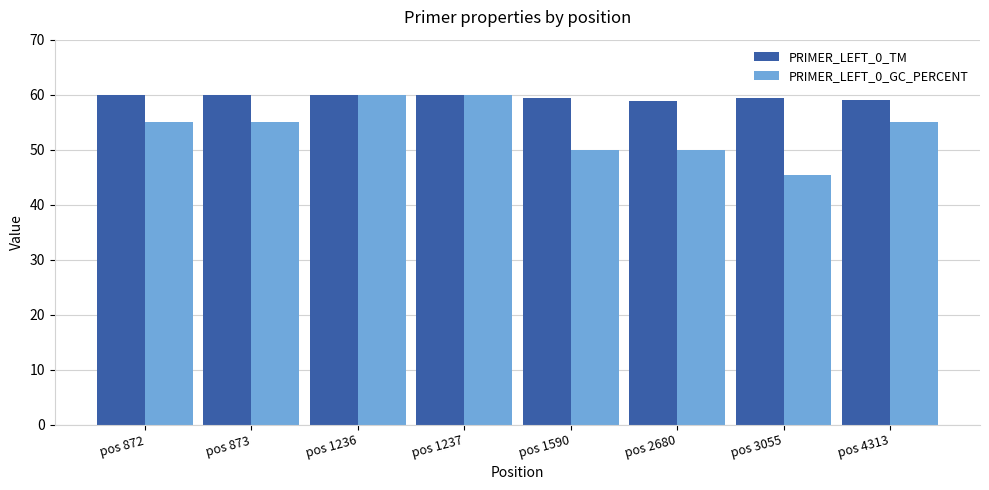

How many groups of bars are there?

8